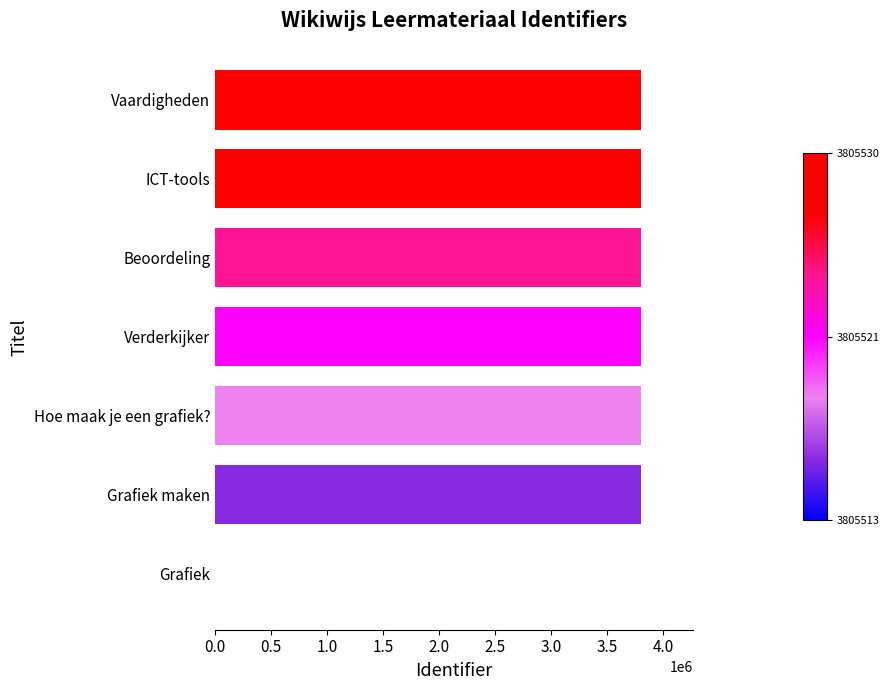

The chart shows a value of 3805528 at ICT-tools. True or false?

True